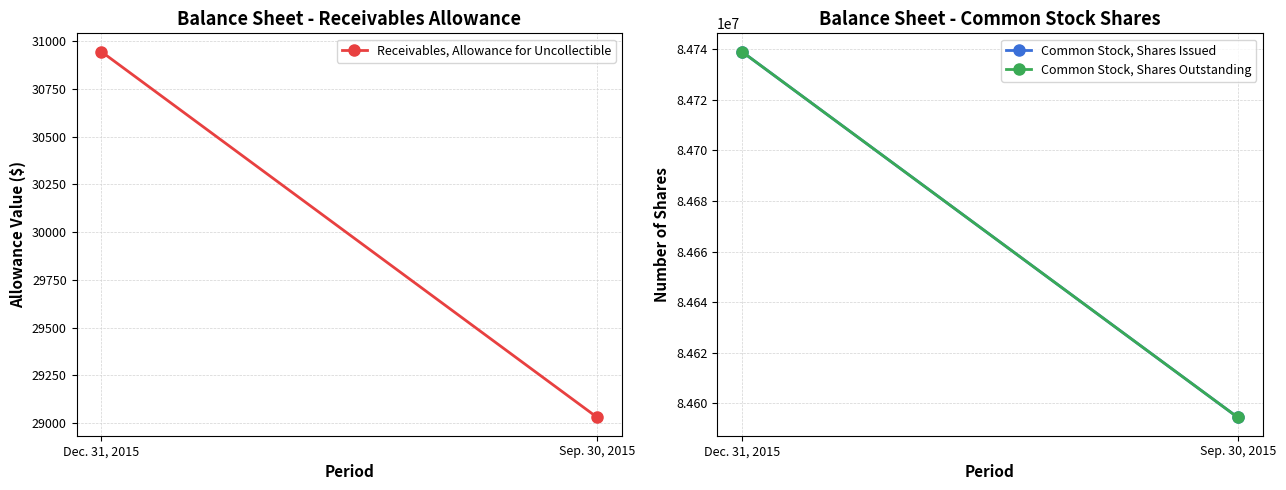

What is the approximate value of Receivables, Allowance for Uncollectible at Sep. 30, 2015, to the nearest 50?

29050